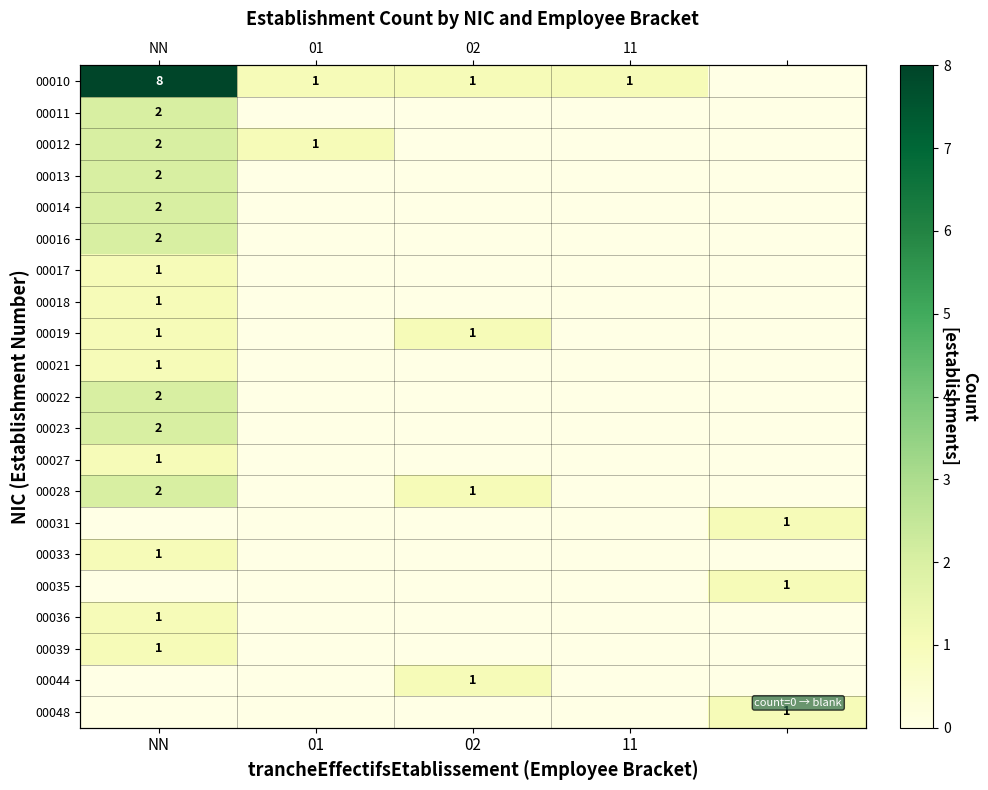

The value of 00016 at NN is 2. True or false?

True